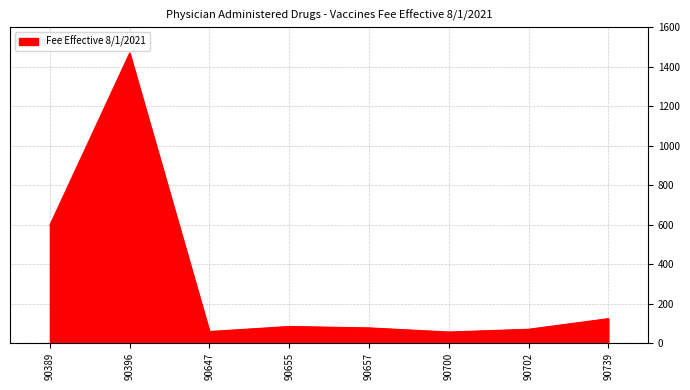

What is the change in value from 90647 to 90655?

+25.5